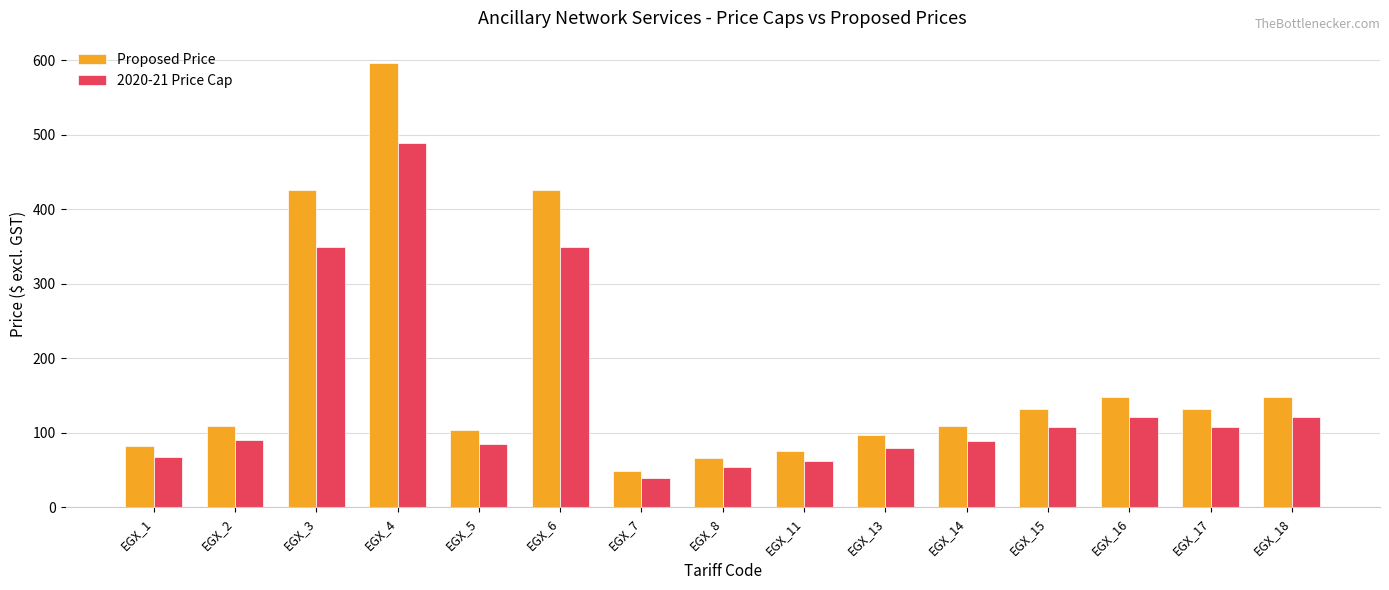

List the series in order of their overall mean, lowest first.

2020-21 Price Cap, Proposed Price